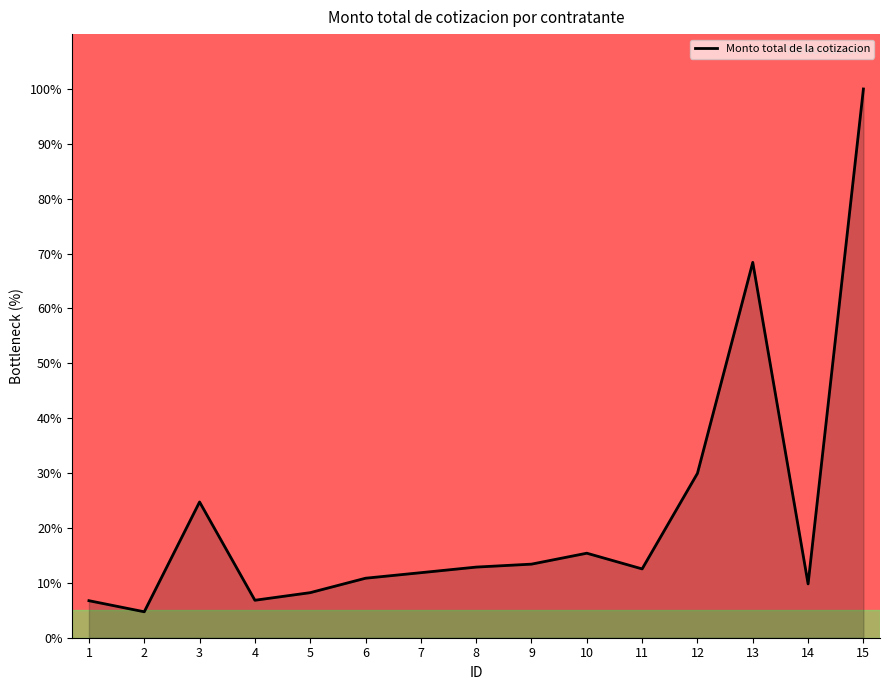

What is the maximum value shown in the chart?

100.0